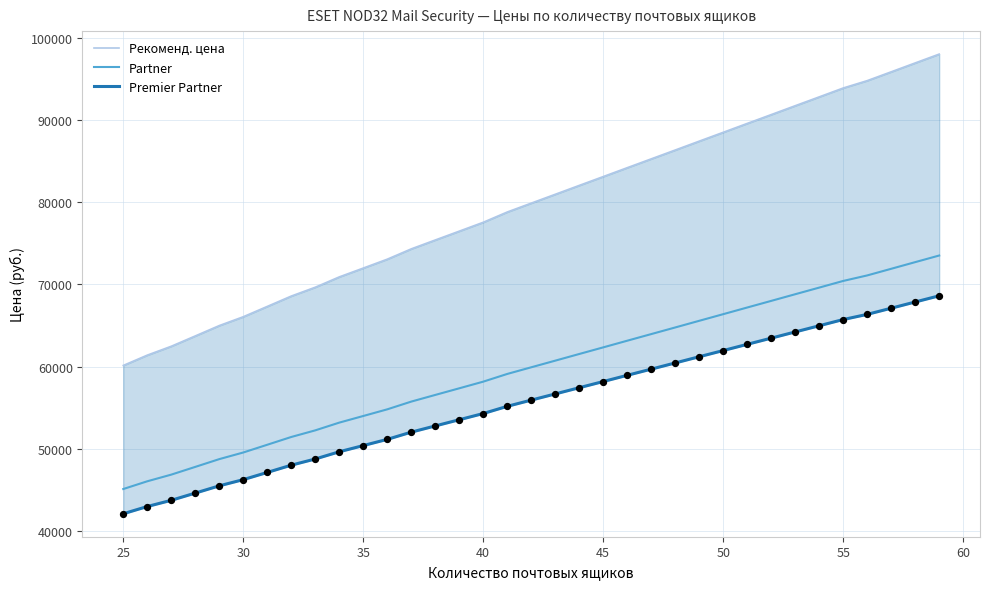

Is the value of Рекоменд. цена at 25 greater than the value of Premier Partner at 30?

Yes